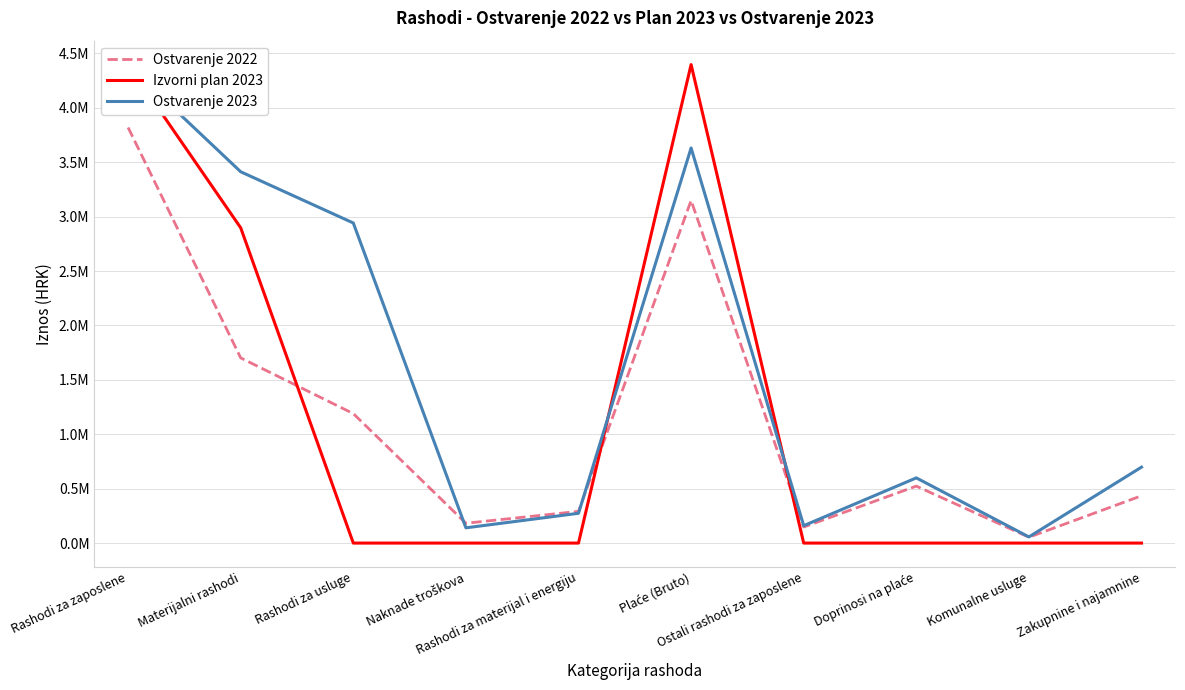

Which series has the largest range (max minus min)?

Izvorni plan 2023